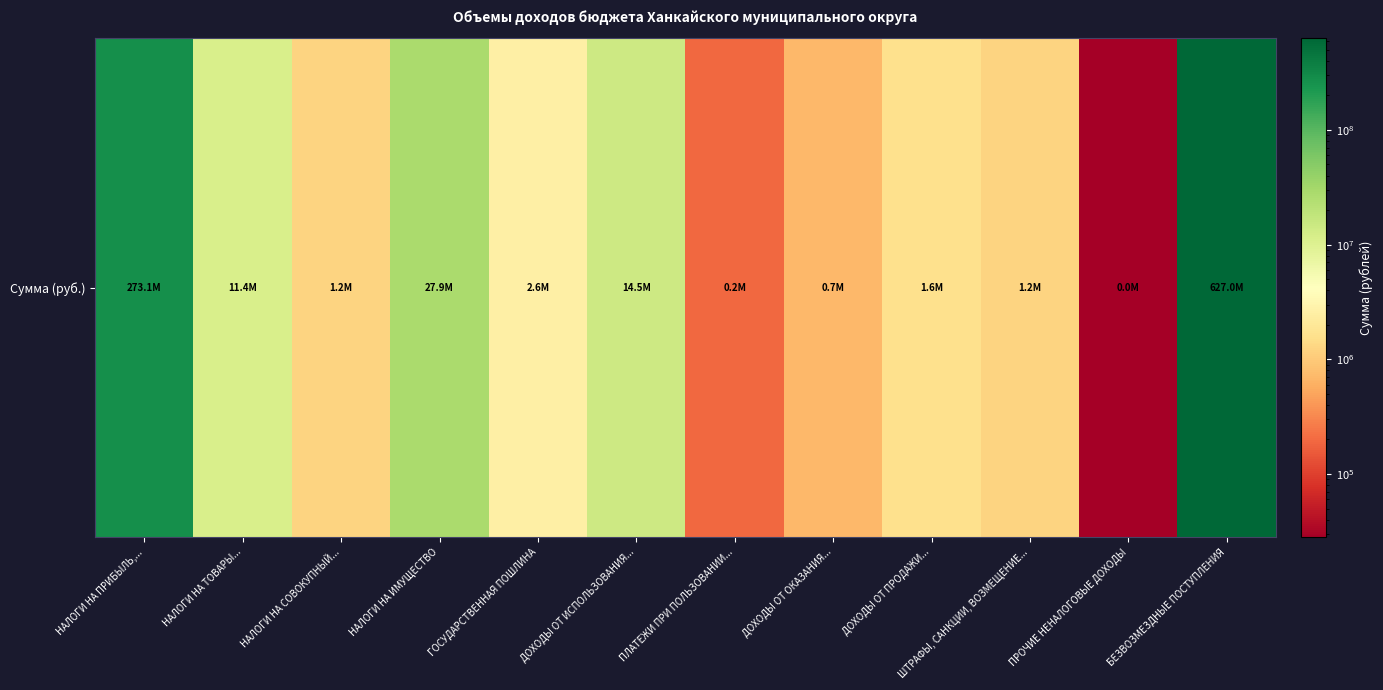

What is the average value?

80119694